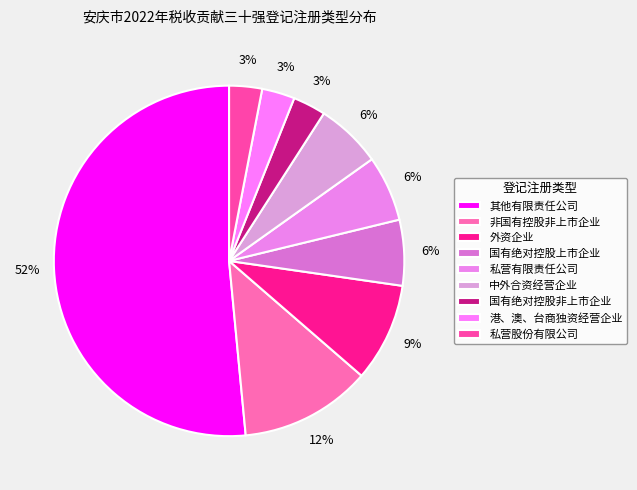

What is the largest slice in the pie chart?

其他有限责任公司